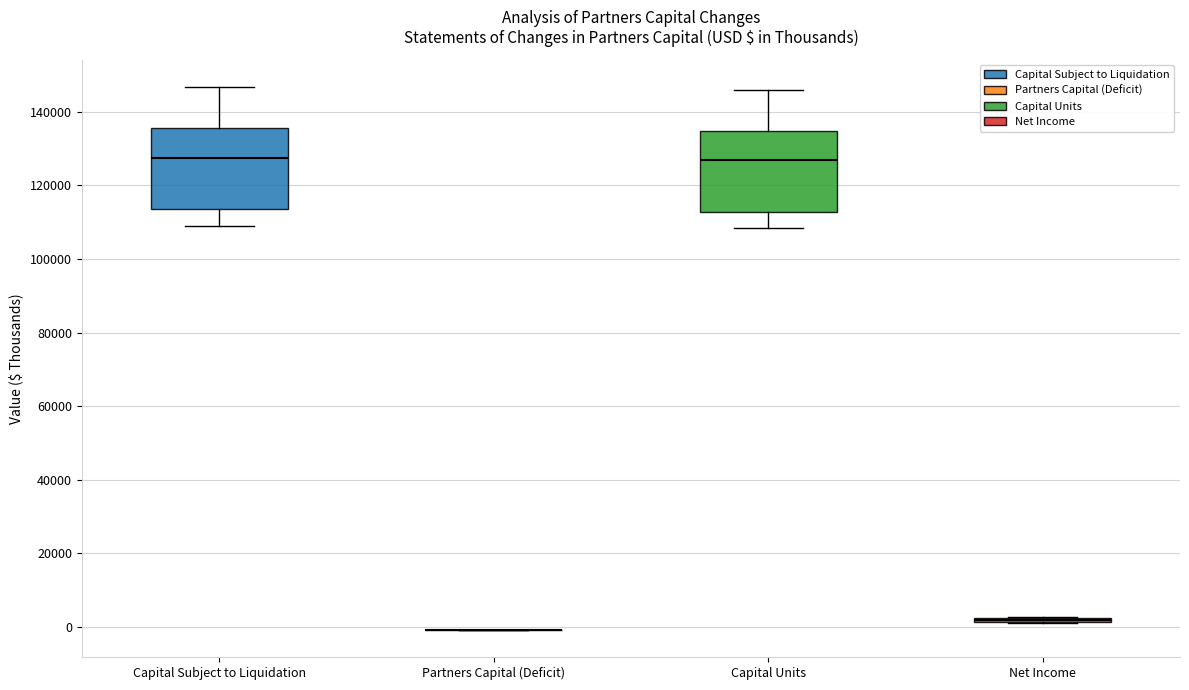

Reading left to right, transcribe this box plot: for each box, give where its median line is, the range the box spans, and where its two whiskers end, as read against the y-axis. The values are not printed on the chart, so give them approximately, as read against the axis.

Capital Subject to Liquidation: median 128000, box 114000 to 136000, whiskers 108000 to 146000
Partners Capital (Deficit): box collapsed to a line at 0, whiskers 0 to 0
Capital Units: median 126000, box 112000 to 134000, whiskers 108000 to 146000
Net Income: box collapsed to a line at 2000, whiskers 2000 to 2000